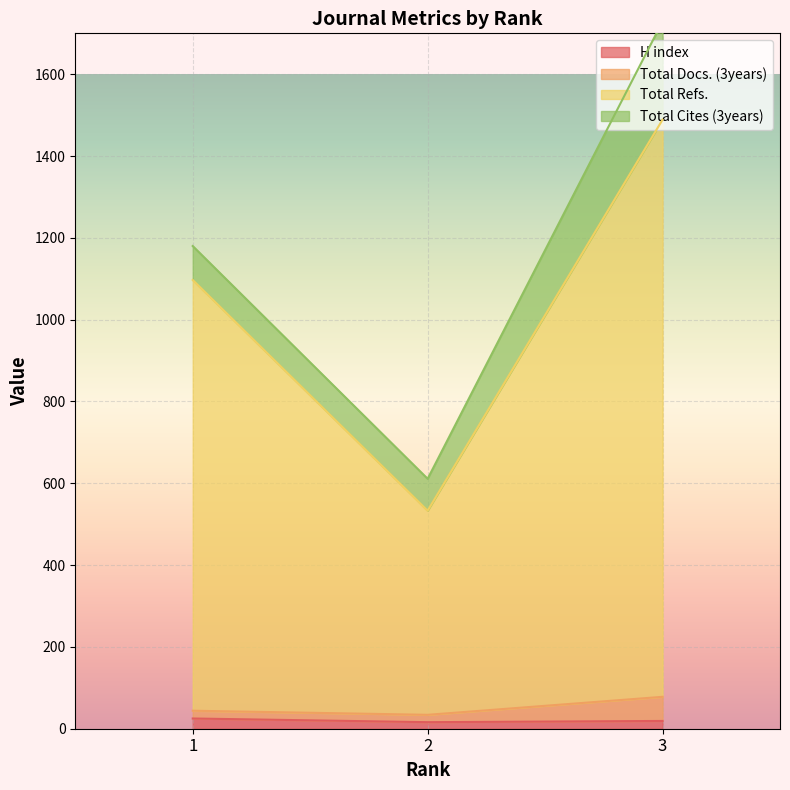

How many values in the Total Docs. (3years) series are below 44?

1